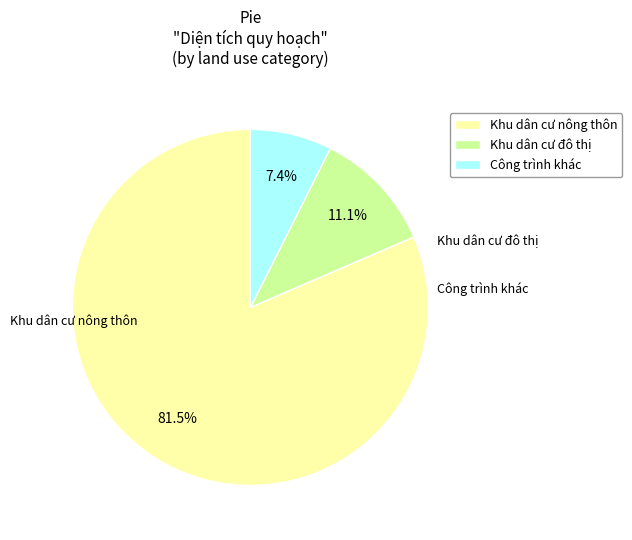

How many slices are in this pie chart?

3